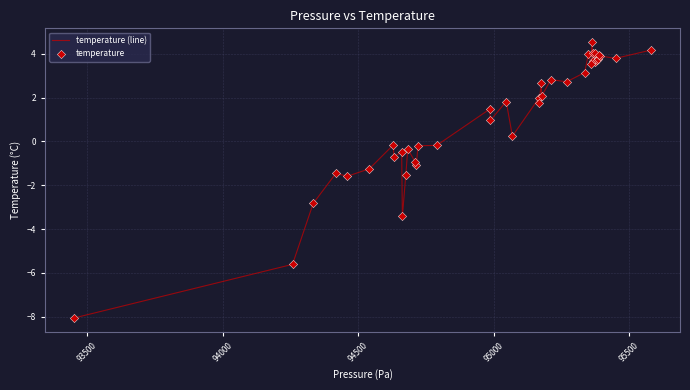

What is the greatest value displayed?

4.5